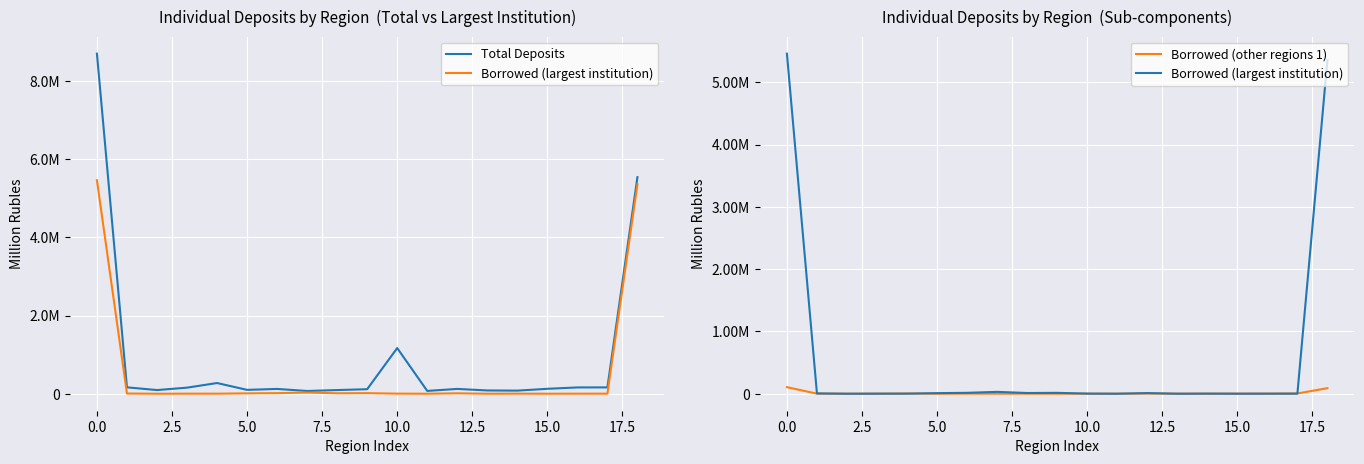

True or false: Borrowed (other regions 1) has a value of 0 at 5.0.

True